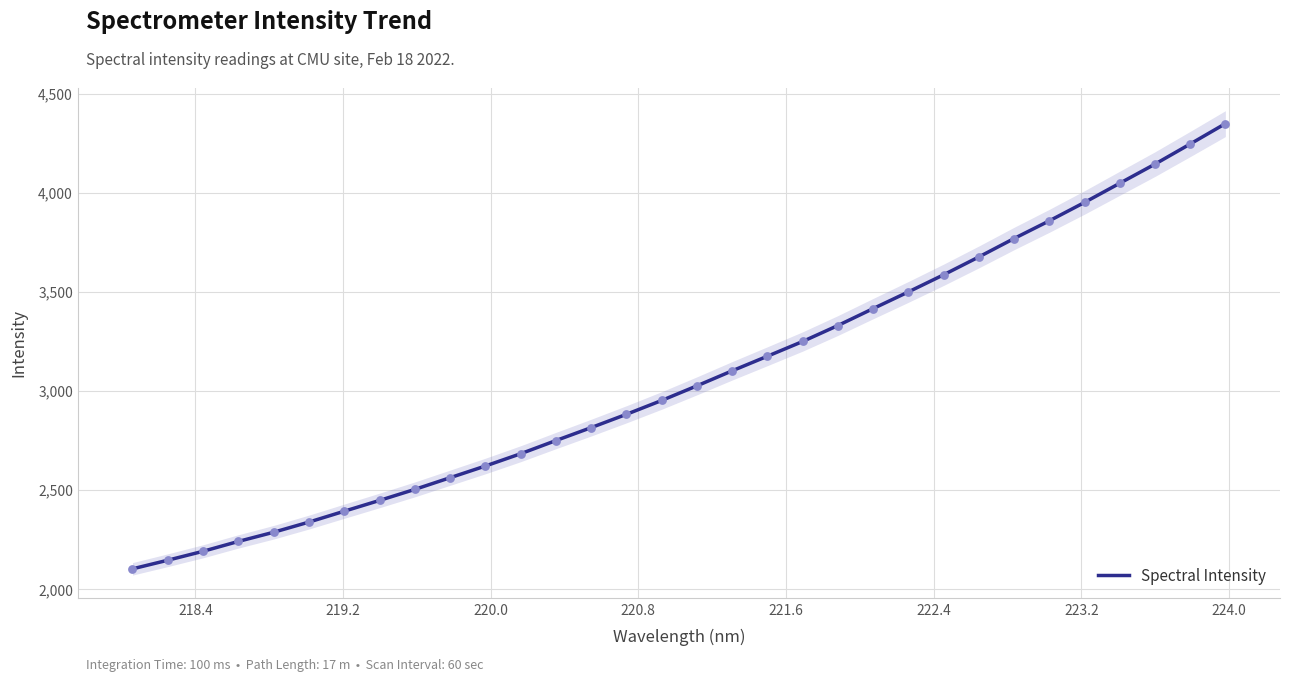

What is the highest value of the Spectral Intensity series?

4348.0